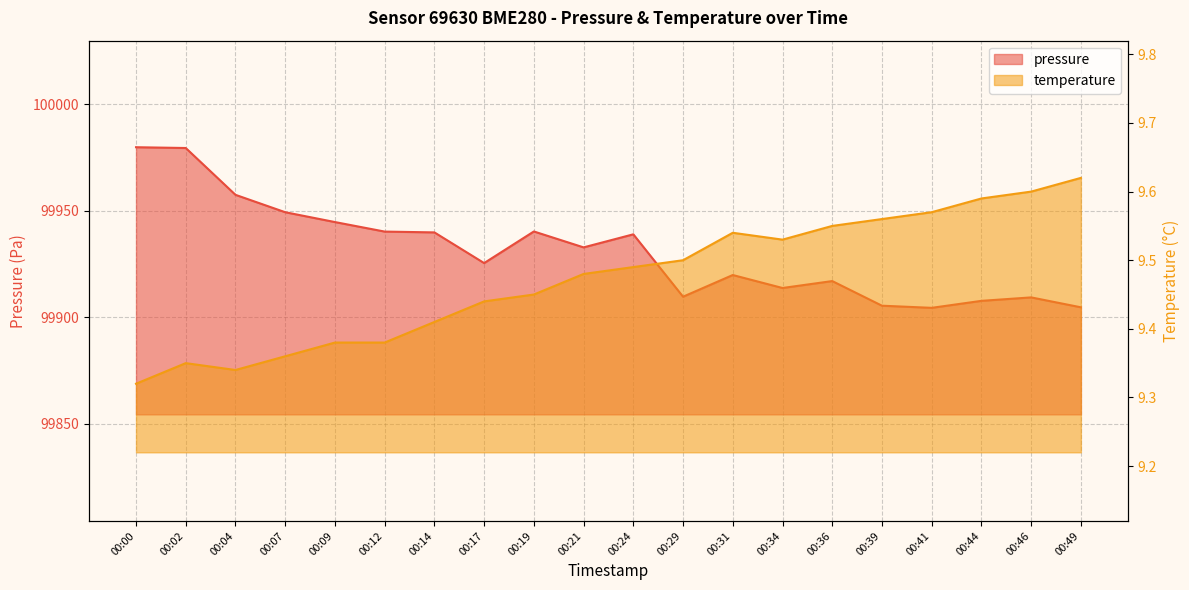

How many lines are shown in the chart?

2